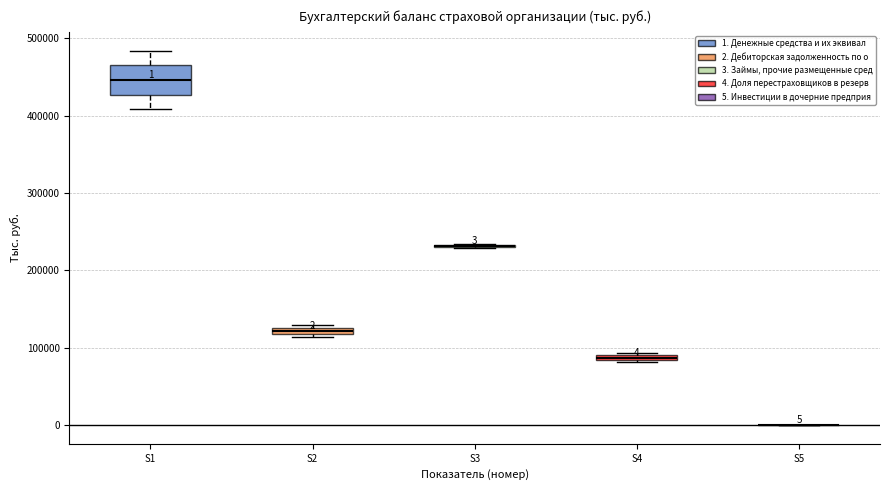

Which box is the tallest, from its lower edge to its upper edge?

S1